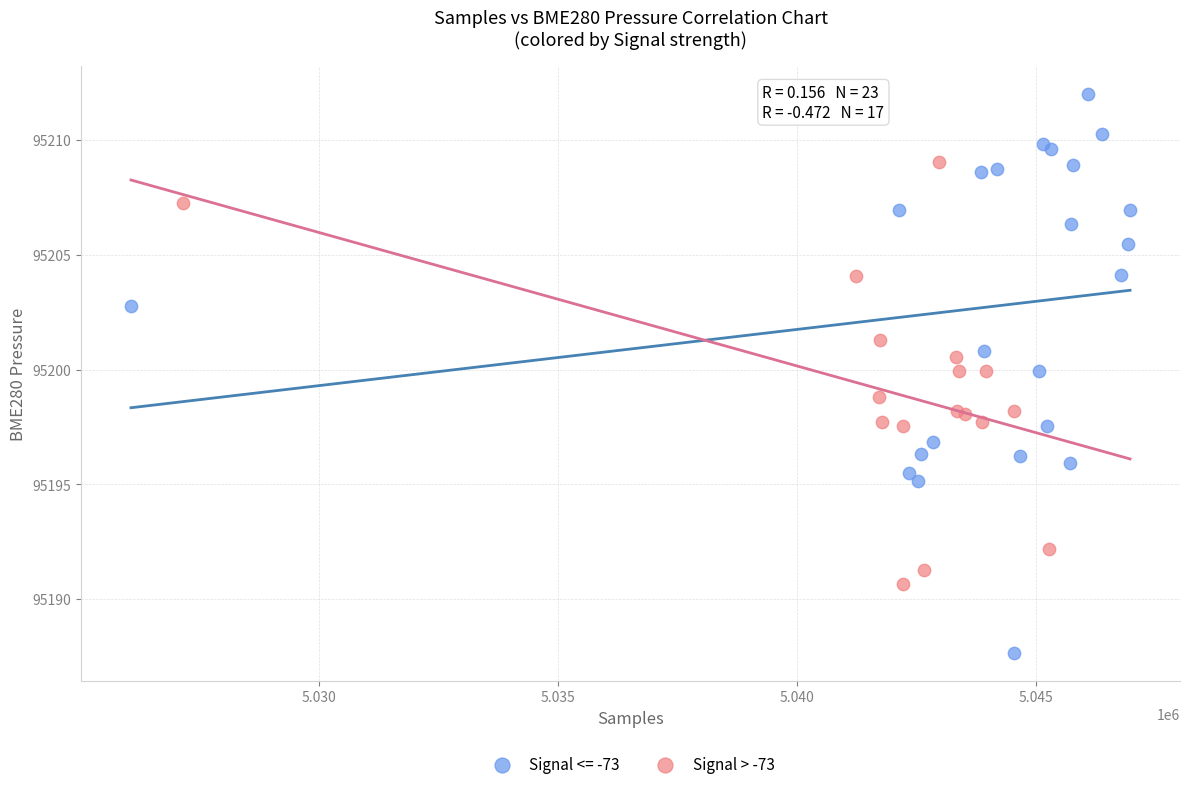

Which series reaches the minimum Y coordinate?

Signal <= -73